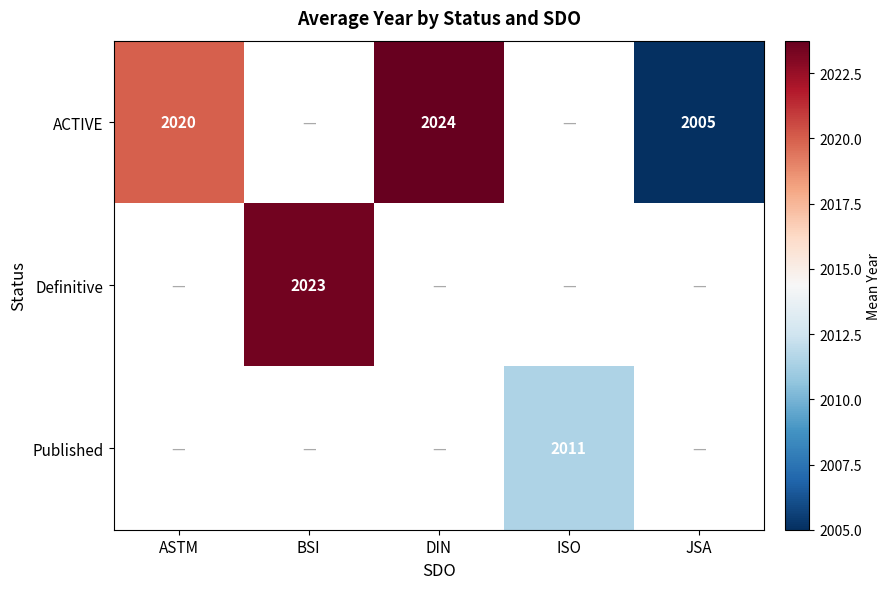

The ACTIVE series shows 2874 at DIN. True or false?

False